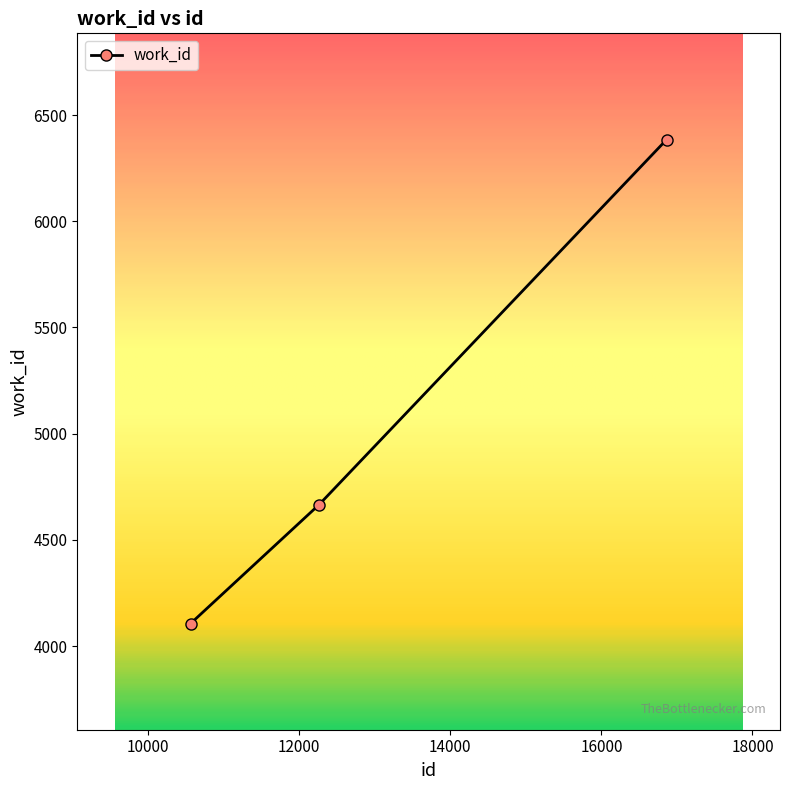

What is the sum of all values?

15157